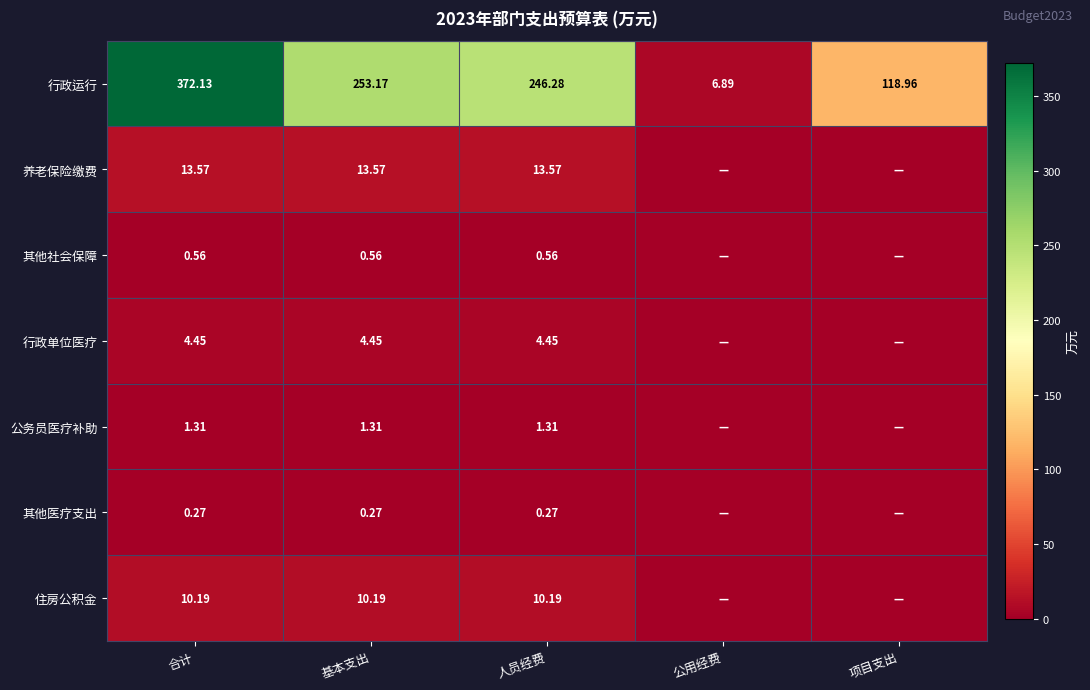

True or false: 其他社会保障 has a value of 0.2 at 合计.

False